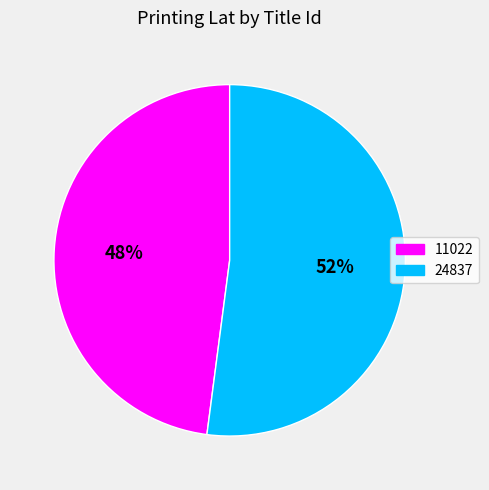

Rank the categories by value from lowest to highest.

11022, 24837